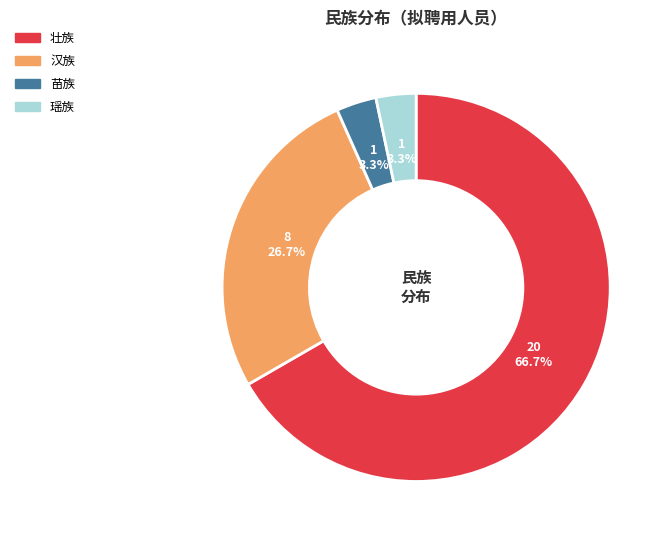

Which has a higher value, 汉族 or 壮族?

壮族